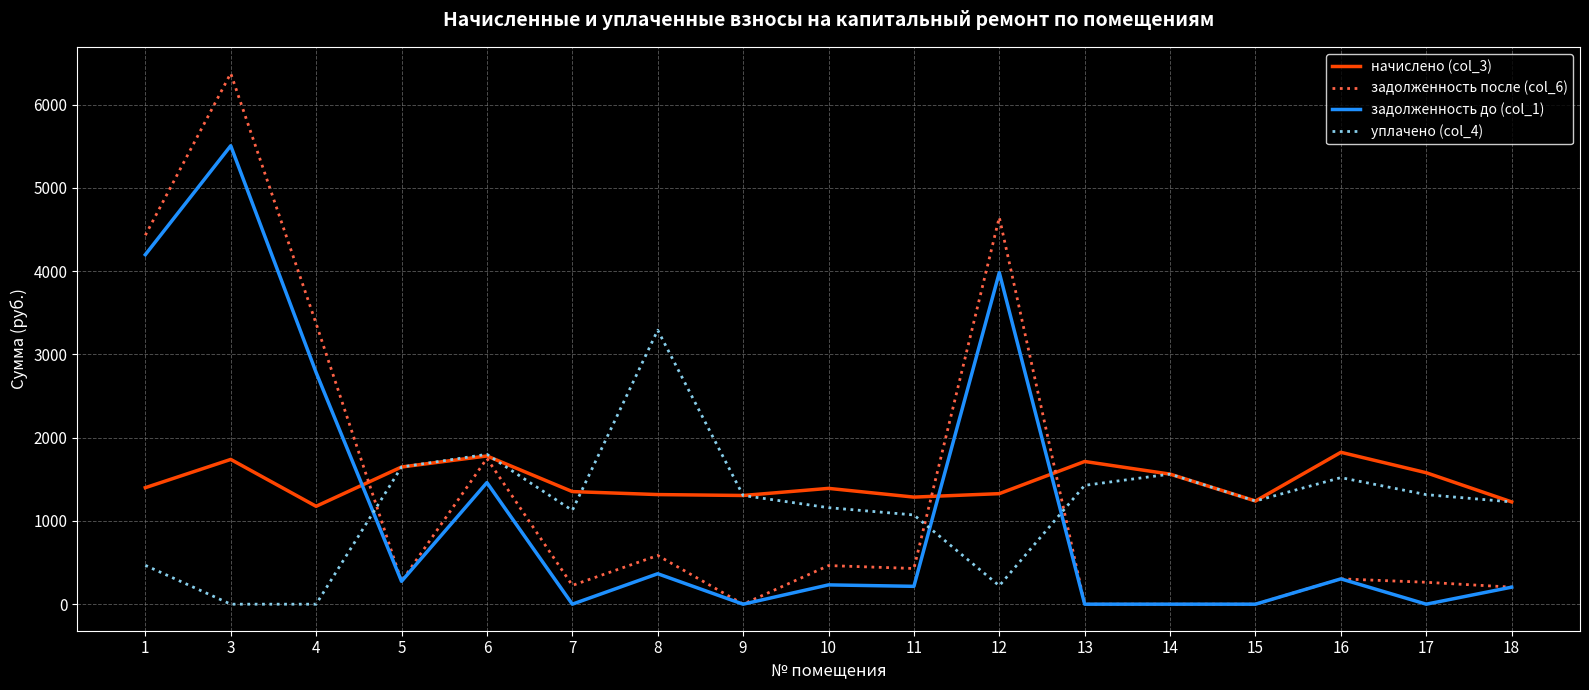

At which label does уплачено (col_4) first exceed 1239?

5